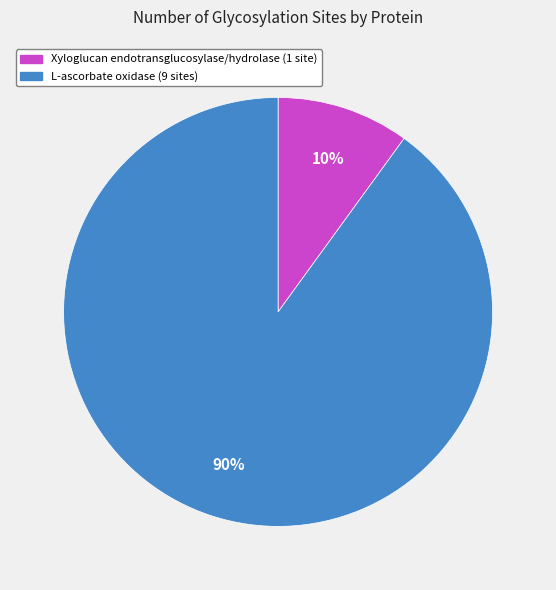

Is the sum of L-ascorbate oxidase and Xyloglucan endotransglucosylase/hydrolase greater than half?

Yes